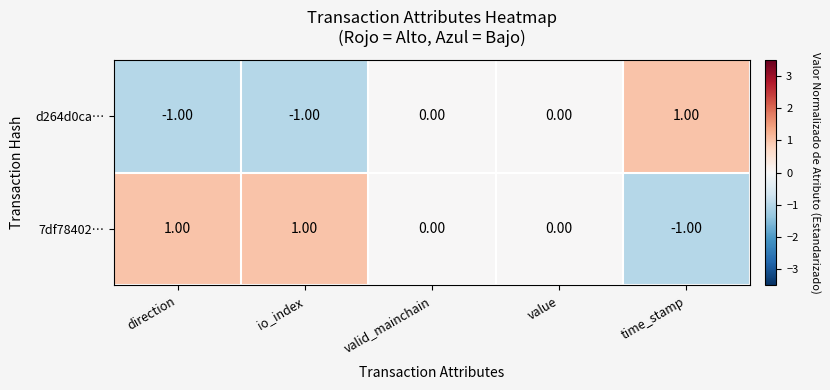

At direction, list the series in order from largest to smallest.

7df78402…, d264d0ca…